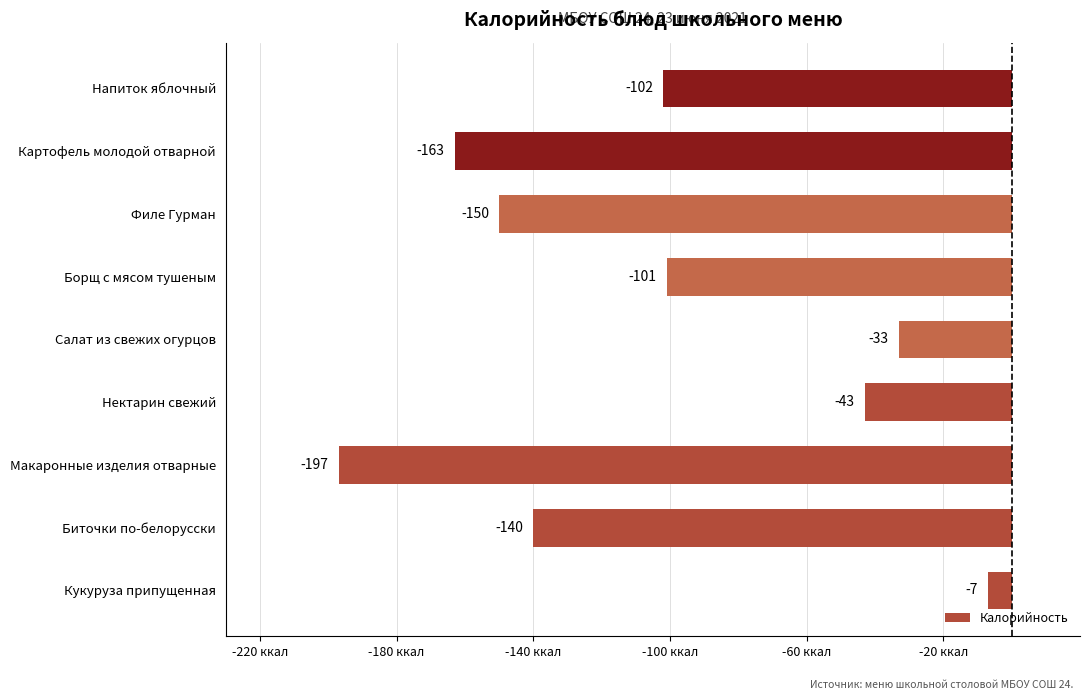

Reading top to bottom, what are all the values shown in this chart?

-102	-163	-150	-101	-33	-43	-197	-140	-7